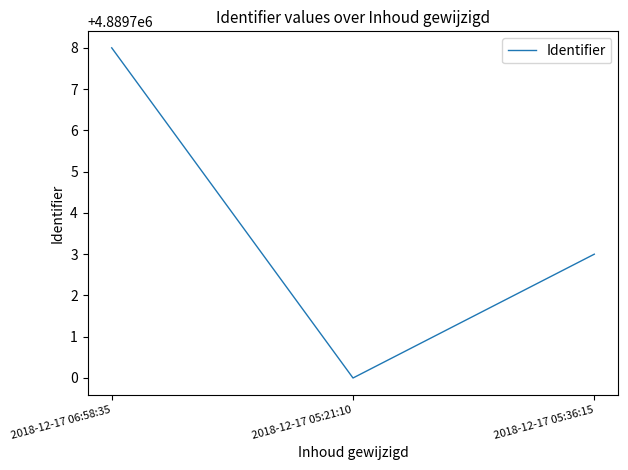

What position from the right is 2018-12-17 06:58:35?

3